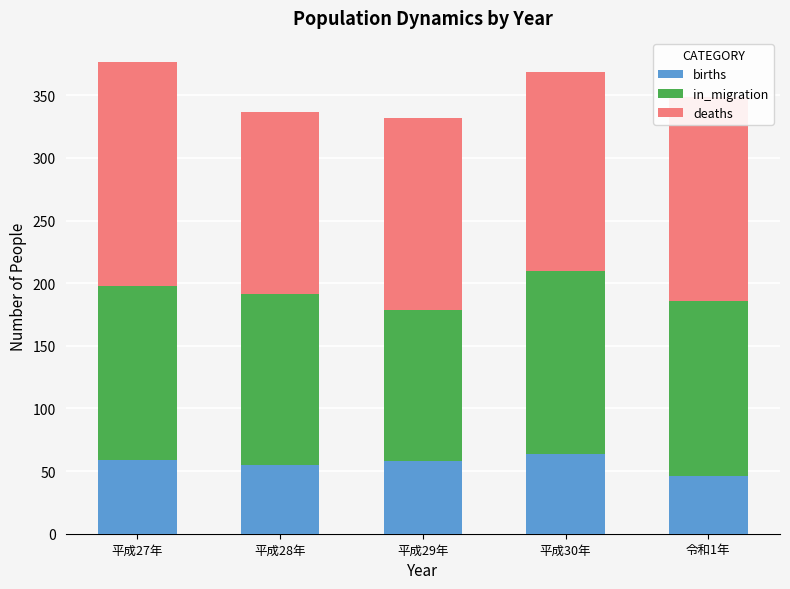

True or false: births has a value of 24 at 平成28年.

False